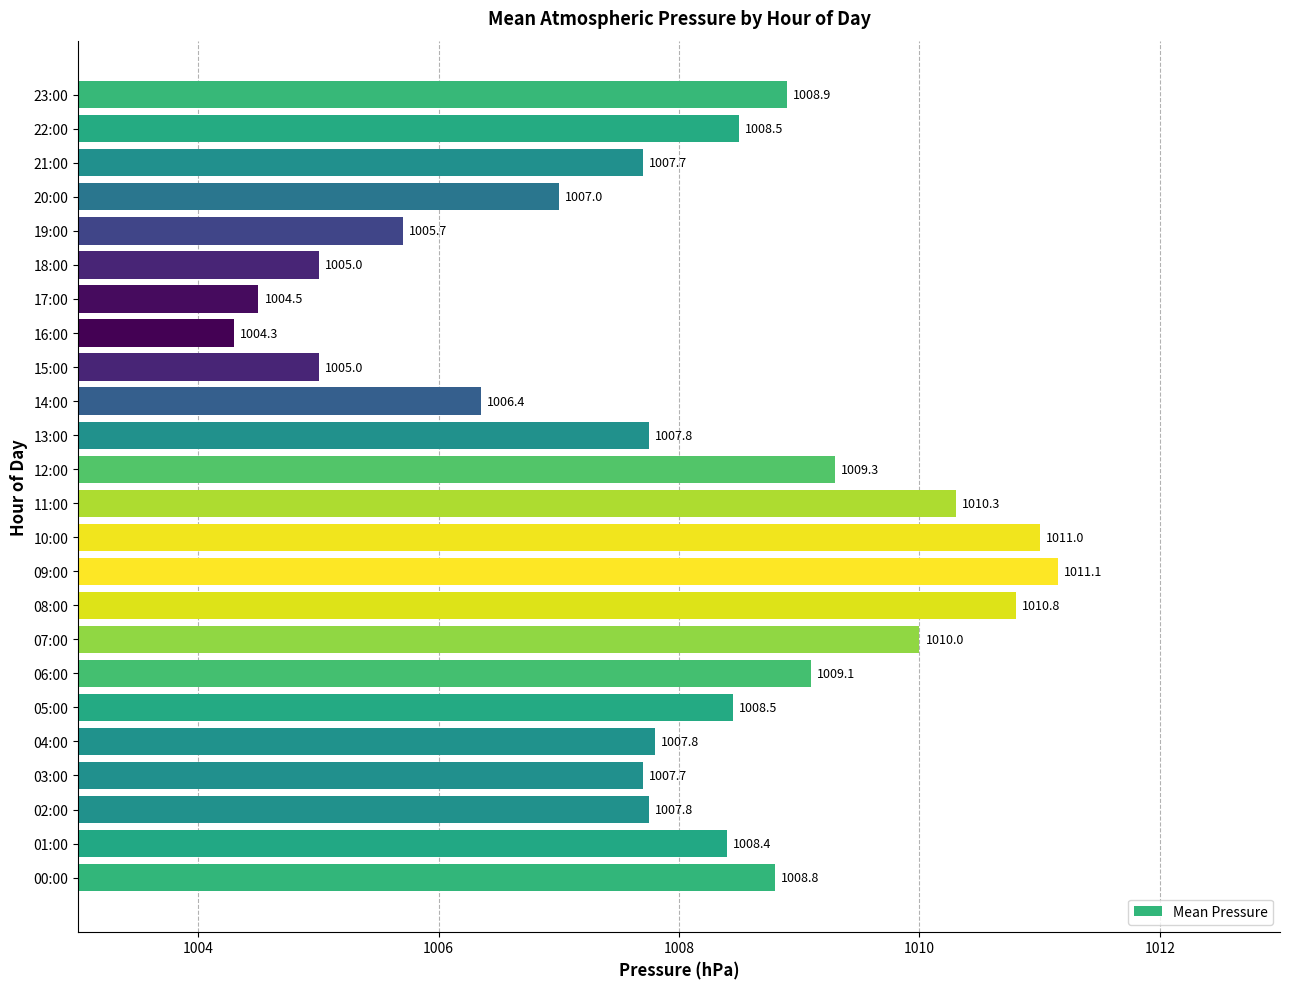

How many bars are there in total?

24